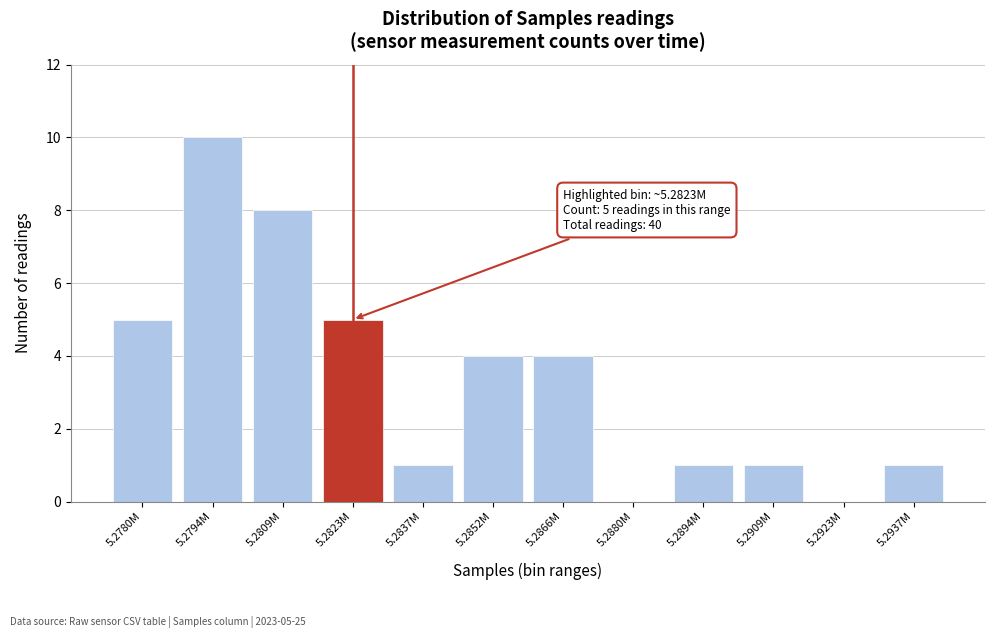

Reading left to right, what are all the values shown in this chart?

5.2780M=5	5.2794M=10	5.2809M=8	5.2823M=5	5.2837M=1	5.2852M=4	5.2866M=4	5.2880M=0	5.2894M=1	5.2909M=1	5.2923M=0	5.2937M=1